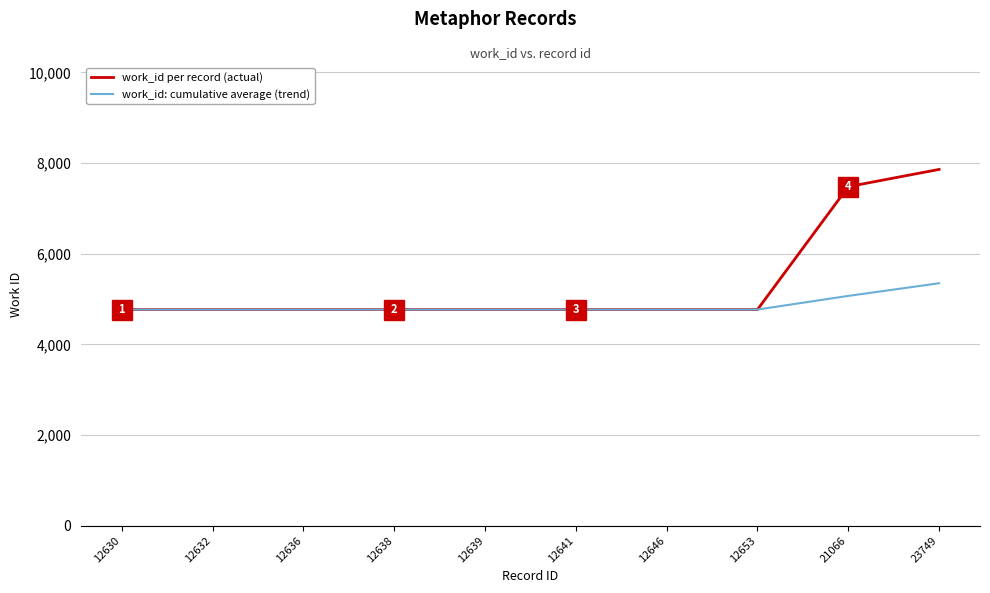

Reading right to left, transcribe all the data shown in this chart.

work_id per record (actual): 23749=7860.0	21066=7480.0	12653=4768.0	12646=4768.0	12641=4768.0	12639=4768.0	12638=4768.0	12636=4768.0	12632=4768.0	12630=4768.0
work_id: cumulative average (trend): 23749=5348.4	21066=5069.3	12653=4768.0	12646=4768.0	12641=4768.0	12639=4768.0	12638=4768.0	12636=4768.0	12632=4768.0	12630=4768.0